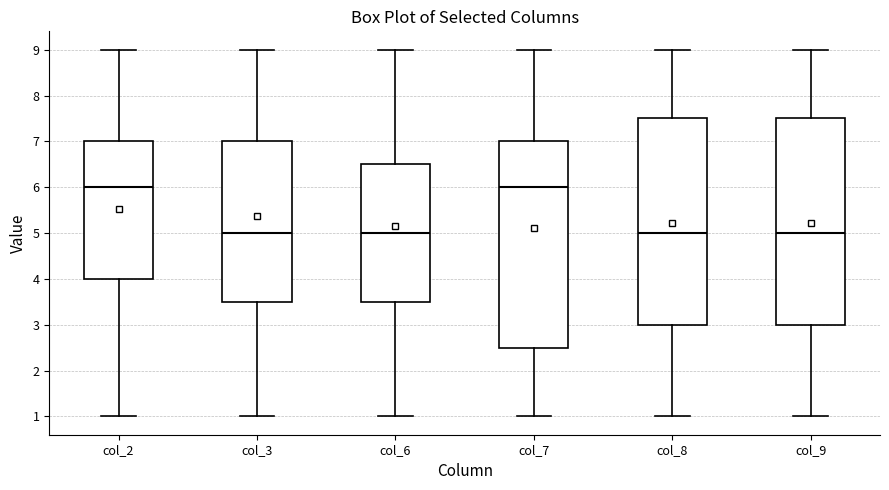

Reading left to right, read every box against the y-axis: the position of its median line, the range the box covers, and the ends of its whiskers. The values are not printed on the chart, so give them approximately, as read against the axis.

col_2: median 6.0, box 4.0 to 7.0, whiskers 1.0 to 9.0
col_3: median 5.0, box 3.5 to 7.0, whiskers 1.0 to 9.0
col_6: median 5.0, box 3.5 to 6.5, whiskers 1.0 to 9.0
col_7: median 6.0, box 2.5 to 7.0, whiskers 1.0 to 9.0
col_8: median 5.0, box 3.0 to 7.5, whiskers 1.0 to 9.0
col_9: median 5.0, box 3.0 to 7.5, whiskers 1.0 to 9.0